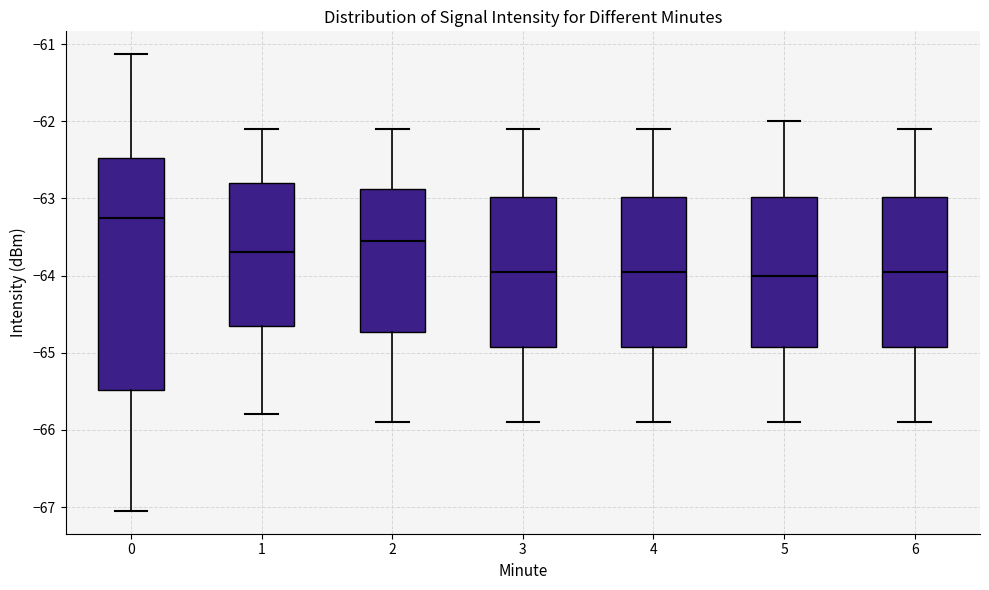

Reading left to right, transcribe this box plot: for each box, give where its median line is, the range the box spans, and where its two whiskers end, as read against the y-axis. The values are not printed on the chart, so give them approximately, as read against the axis.

0: median -63.3, box -65.5 to -62.5, whiskers -67.0 to -61.1
1: median -63.7, box -64.6 to -62.8, whiskers -65.8 to -62.1
2: median -63.5, box -64.7 to -62.9, whiskers -65.9 to -62.1
3: median -63.9, box -64.9 to -63.0, whiskers -65.9 to -62.1
4: median -63.9, box -64.9 to -63.0, whiskers -65.9 to -62.1
5: median -64.0, box -64.9 to -63.0, whiskers -65.9 to -62.0
6: median -63.9, box -64.9 to -63.0, whiskers -65.9 to -62.1